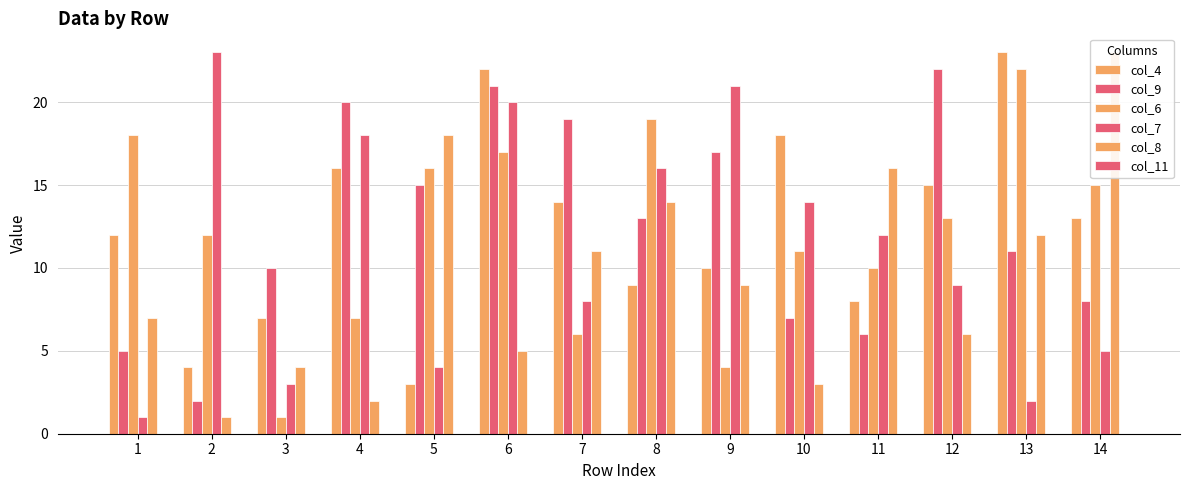

Does the chart contain any negative values?

No